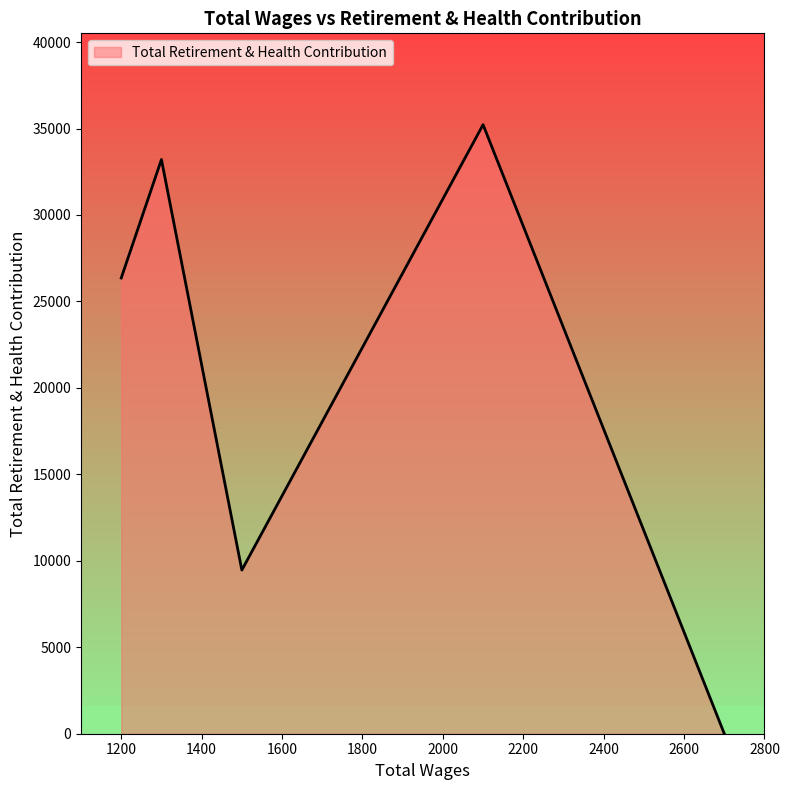

What is the greatest value displayed?

35222